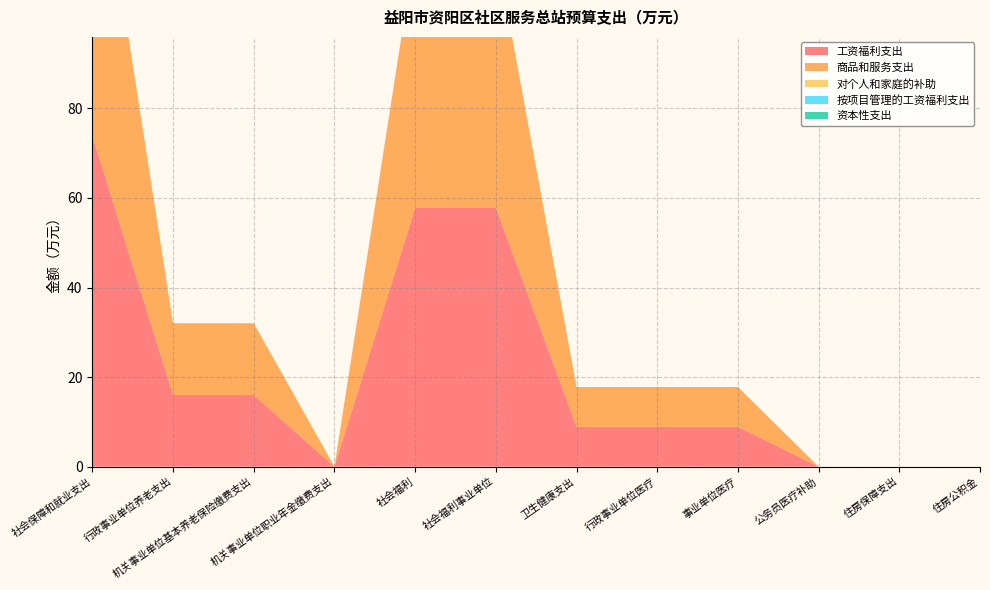

Reading left to right, list all the values displayed in this chart.

工资福利支出: 社会保障和就业支出=73.8	行政事业单位养老支出=16.0	机关事业单位基本养老保险缴费支出=16.0	机关事业单位职业年金缴费支出=0.0	社会福利=57.8	社会福利事业单位=57.8	卫生健康支出=8.9	行政事业单位医疗=8.9	事业单位医疗=8.9	公务员医疗补助=0.0	住房保障支出=0.0	住房公积金=0.0
商品和服务支出: 社会保障和就业支出=73.8	行政事业单位养老支出=16.0	机关事业单位基本养老保险缴费支出=16.0	机关事业单位职业年金缴费支出=0.0	社会福利=57.8	社会福利事业单位=57.8	卫生健康支出=8.9	行政事业单位医疗=8.9	事业单位医疗=8.9	公务员医疗补助=0.0	住房保障支出=0.0	住房公积金=0.0
对个人和家庭的补助: 社会保障和就业支出=0.0	行政事业单位养老支出=0.0	机关事业单位基本养老保险缴费支出=0.0	机关事业单位职业年金缴费支出=0.0	社会福利=0.0	社会福利事业单位=0.0	卫生健康支出=0.0	行政事业单位医疗=0.0	事业单位医疗=0.0	公务员医疗补助=0.0	住房保障支出=0.0	住房公积金=0.0
按项目管理的工资福利支出: 社会保障和就业支出=0.0	行政事业单位养老支出=0.0	机关事业单位基本养老保险缴费支出=0.0	机关事业单位职业年金缴费支出=0.0	社会福利=0.0	社会福利事业单位=0.0	卫生健康支出=0.0	行政事业单位医疗=0.0	事业单位医疗=0.0	公务员医疗补助=0.0	住房保障支出=0.0	住房公积金=0.0
资本性支出: 社会保障和就业支出=0.0	行政事业单位养老支出=0.0	机关事业单位基本养老保险缴费支出=0.0	机关事业单位职业年金缴费支出=0.0	社会福利=0.0	社会福利事业单位=0.0	卫生健康支出=0.0	行政事业单位医疗=0.0	事业单位医疗=0.0	公务员医疗补助=0.0	住房保障支出=0.0	住房公积金=0.0